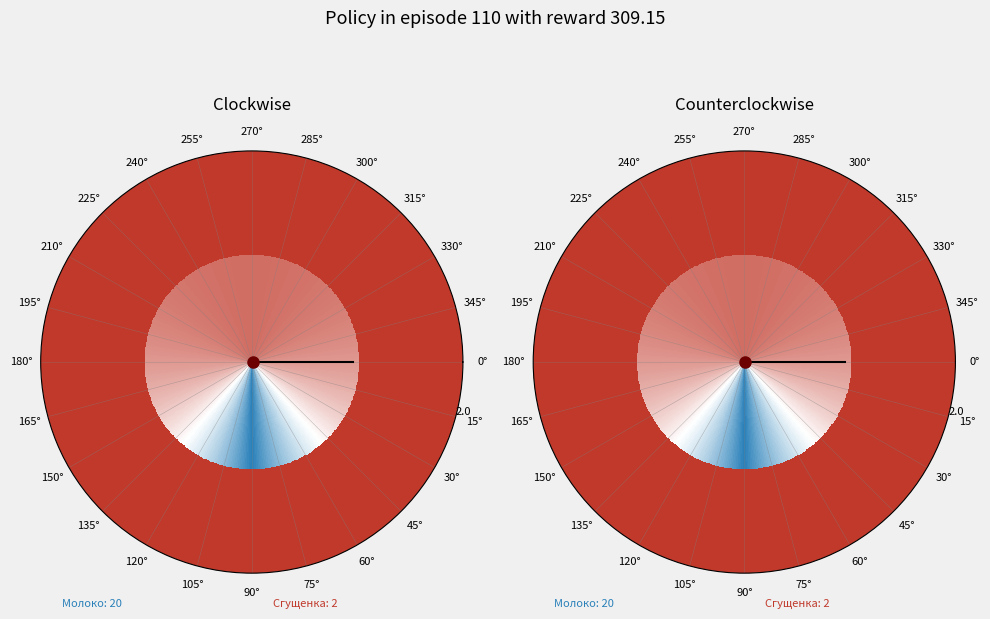

What percentage is NOT represented by Молоко?

9.1%